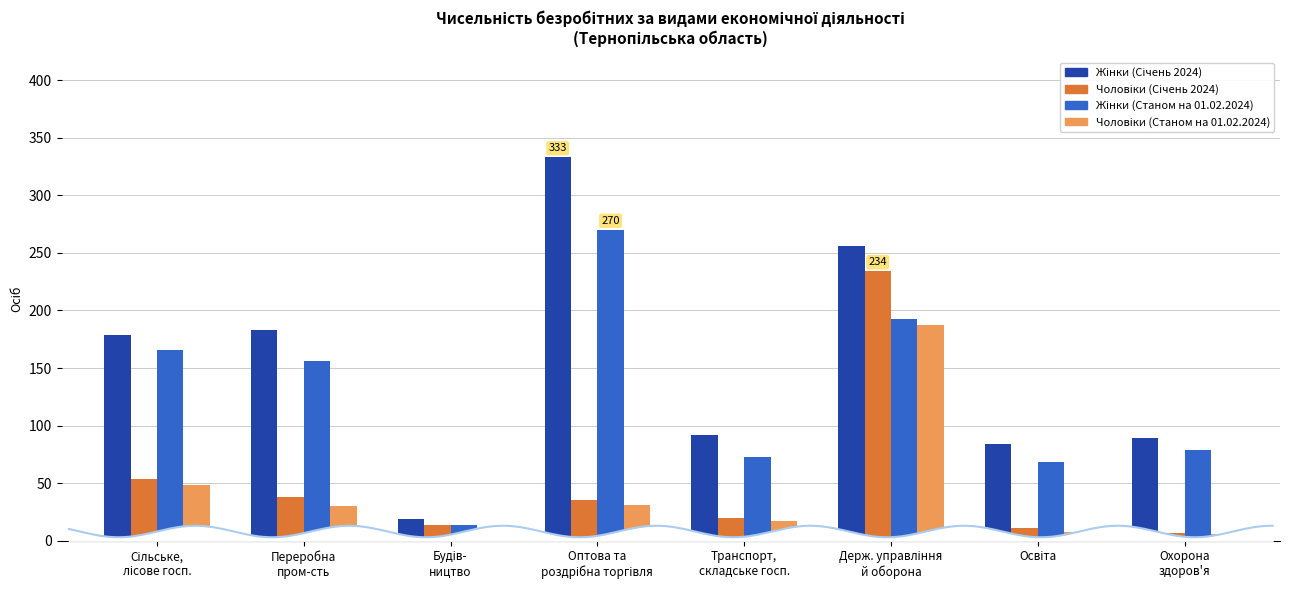

How many values in the Жінки (Січень 2024) series are below 179?

4